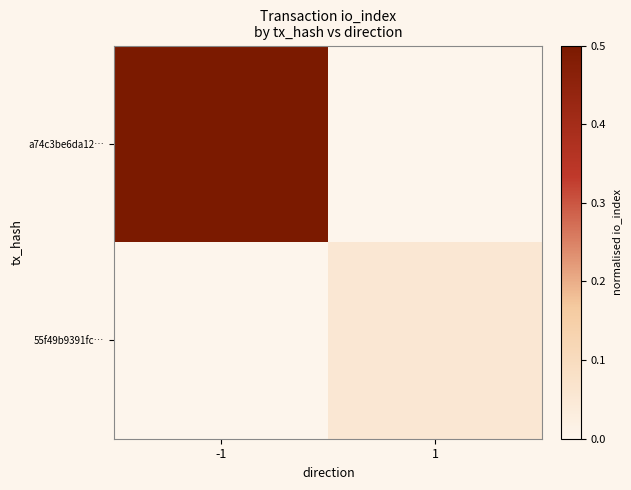

Between 1 and -1, which is larger?

-1